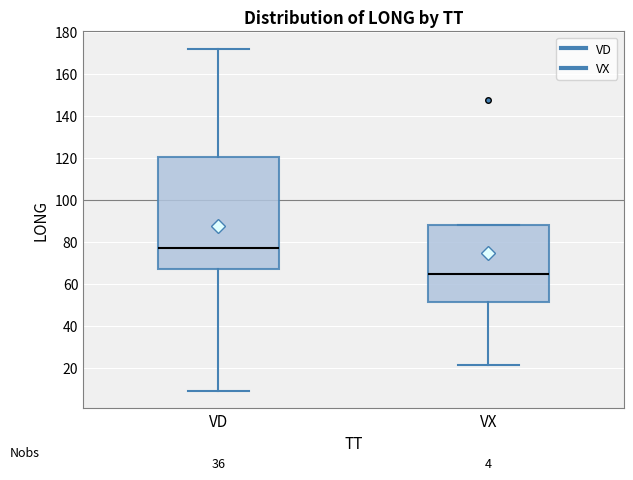

Reading left to right, transcribe this box plot: for each box, give where its median line is, the range the box spans, and where its two whiskers end, as read against the y-axis. The values are not printed on the chart, so give them approximately, as read against the axis.

VD: median 78, box 68 to 120, whiskers 10 to 172
VX: median 64, box 52 to 88, whiskers 22 to 88